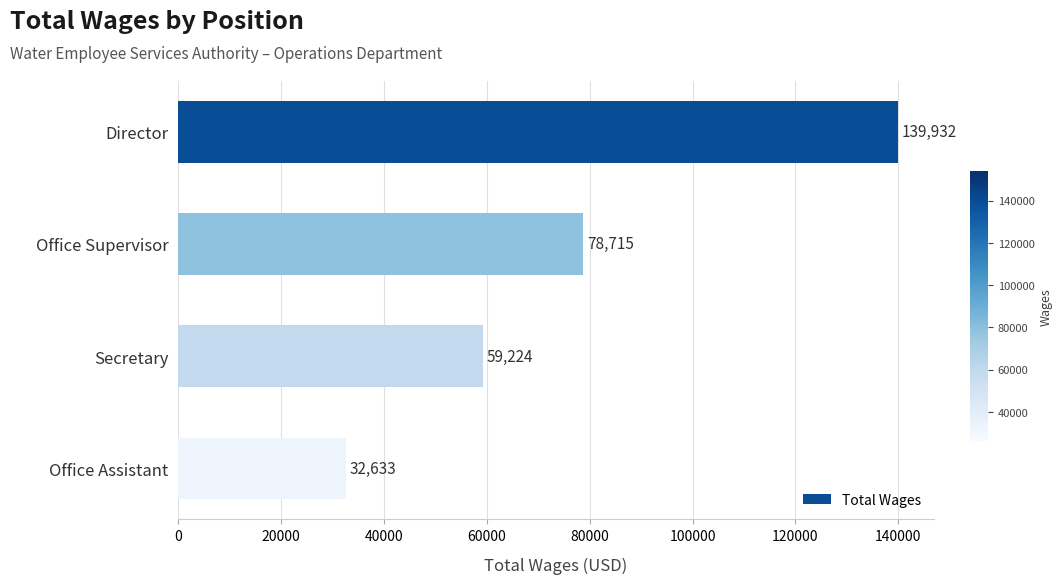

List the labels in order of value, largest first.

Director, Office Supervisor, Secretary, Office Assistant